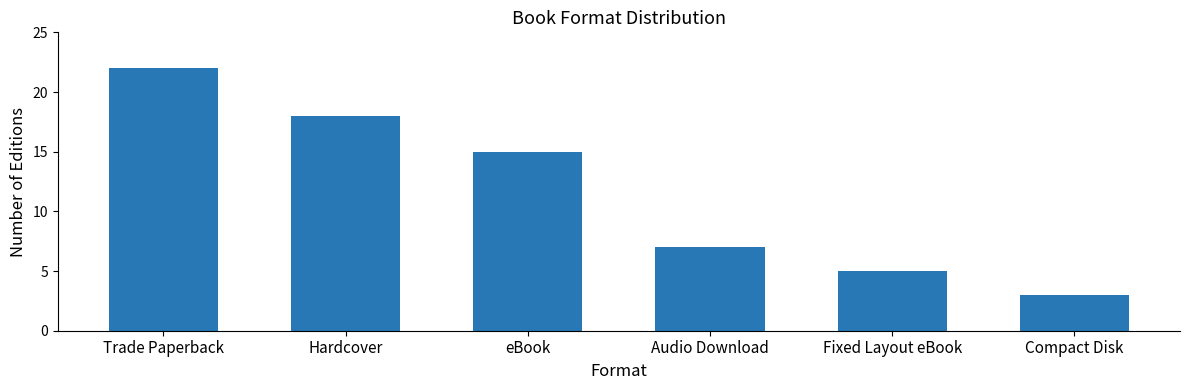

Approximately how many times larger is the value at Fixed Layout eBook compared to eBook?

0.3